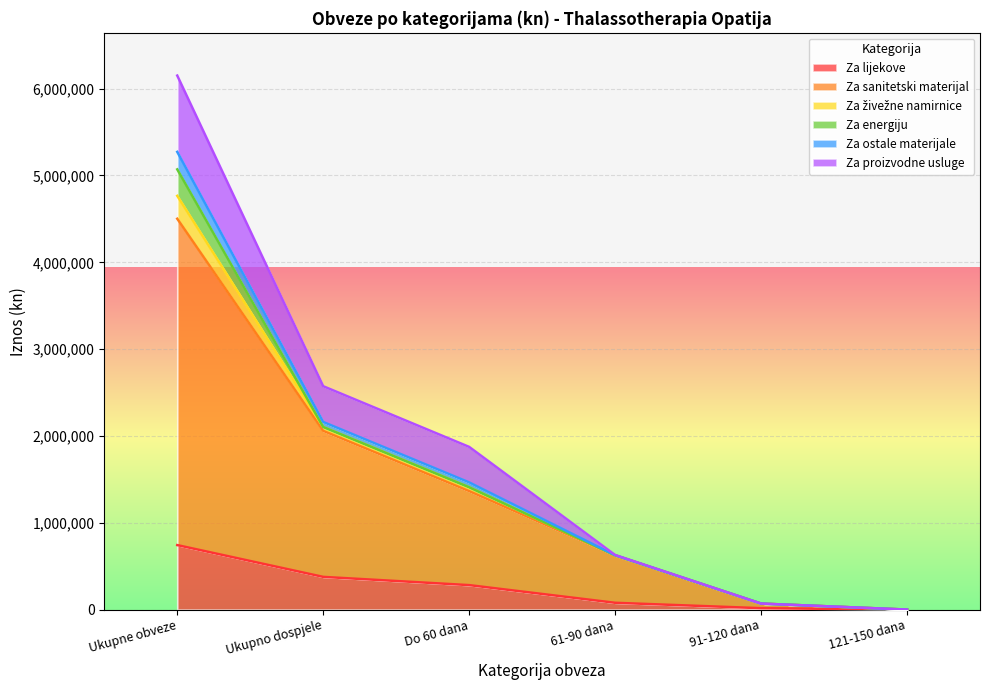

Is it true that Za lijekove equals 376863.0 at Ukupno dospjele?

True